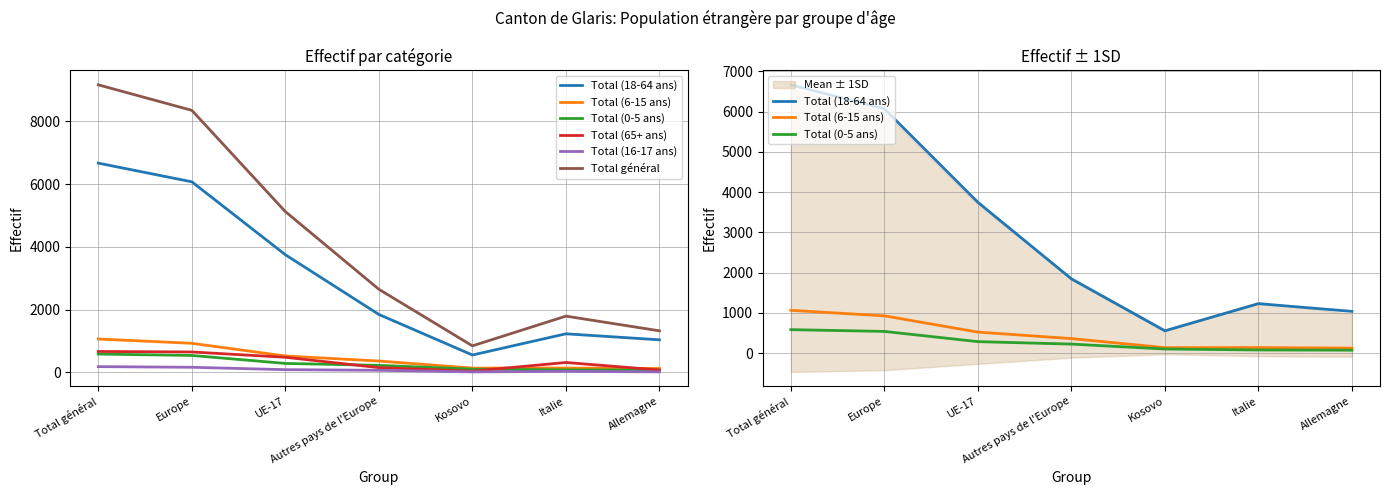

What is the average value of the Total (18-64 ans) series?

3022